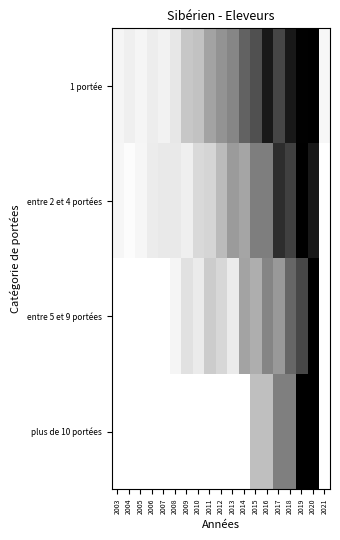

At which category is the sum across all series the highest?

2020